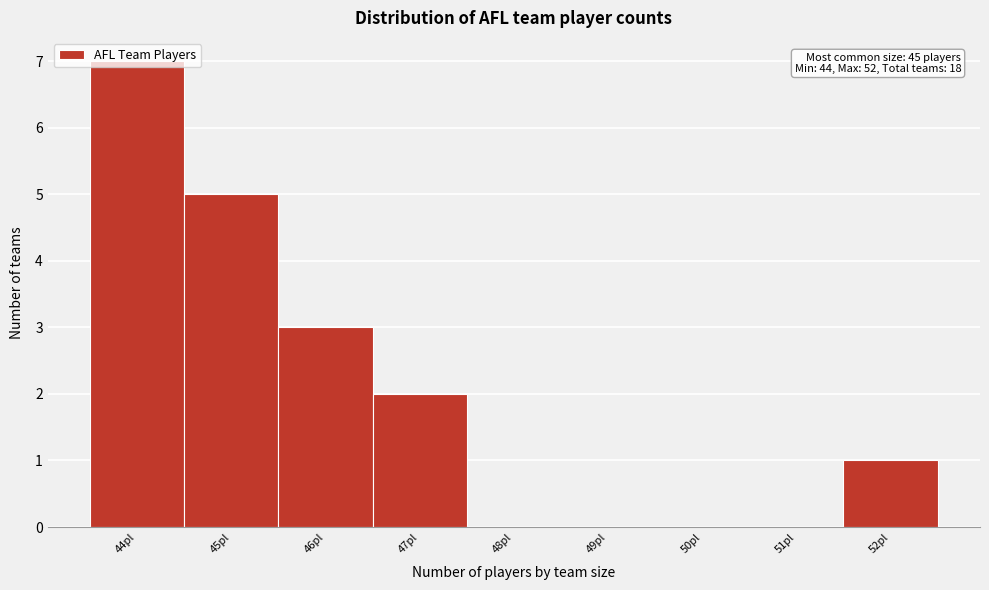

Which range on the x-axis has the tallest bar?

43.5 to 44.5